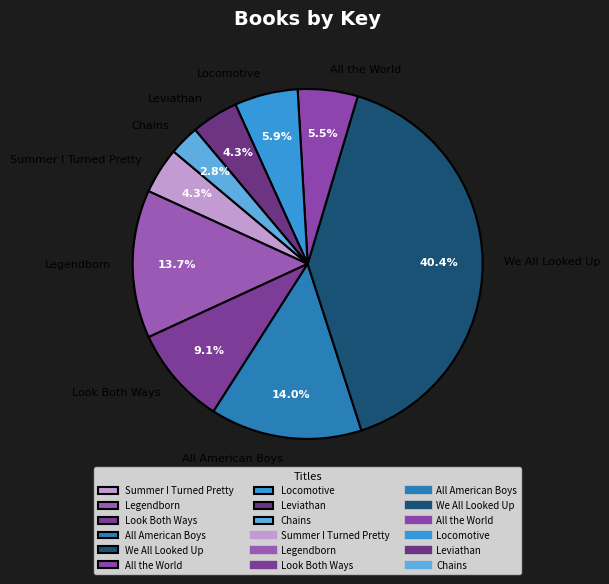

What is the smallest slice in the pie chart?

Chains